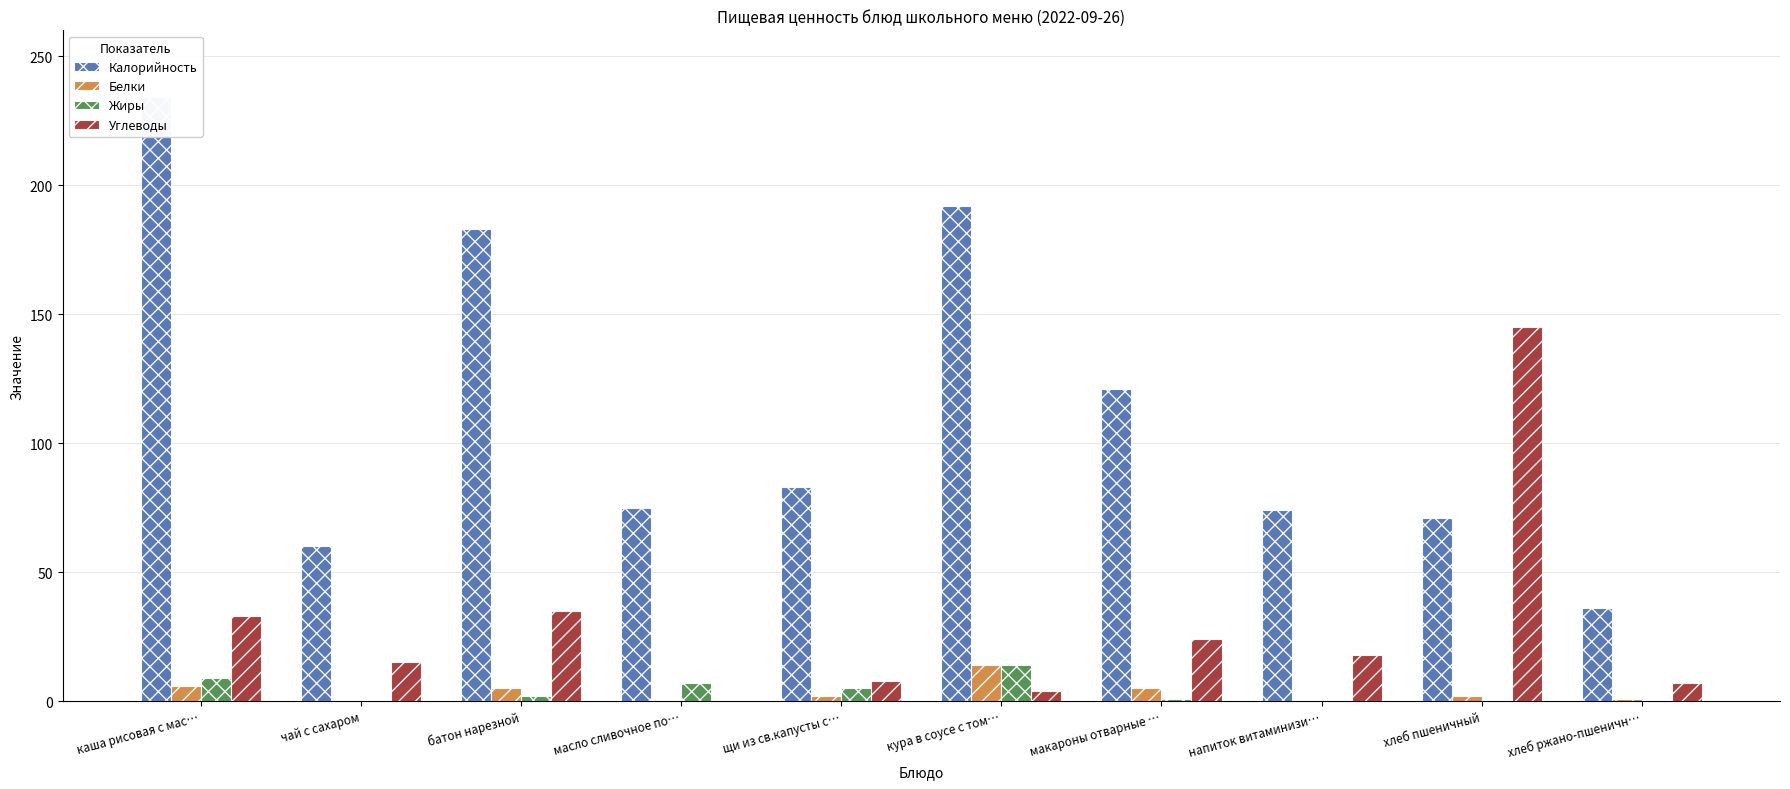

How many values in Жиры are above zero?

6